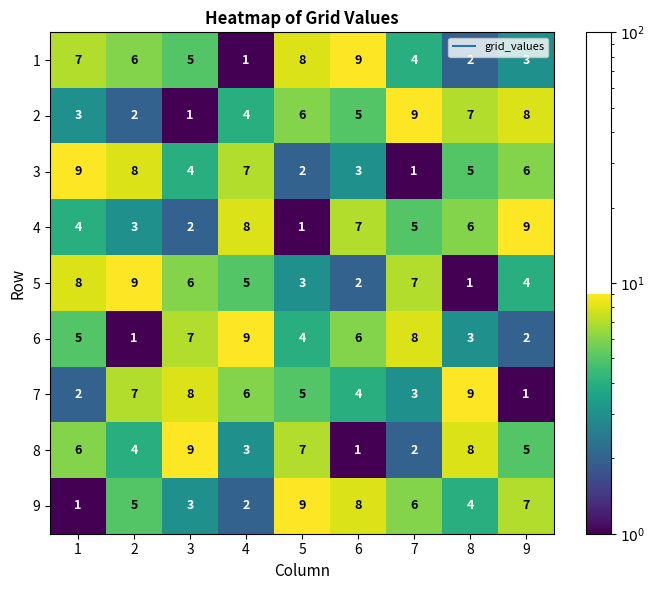

Is it true that 6 equals 3 at 9?

False